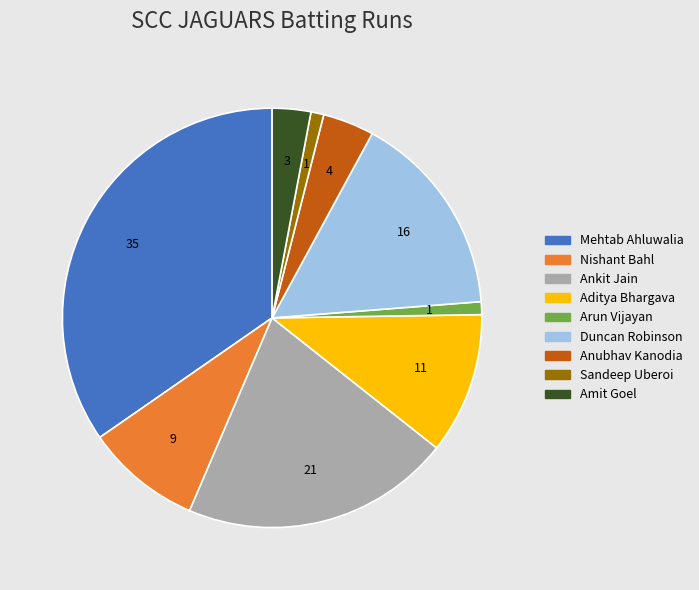

Is there any slice that represents more than half of the pie?

No